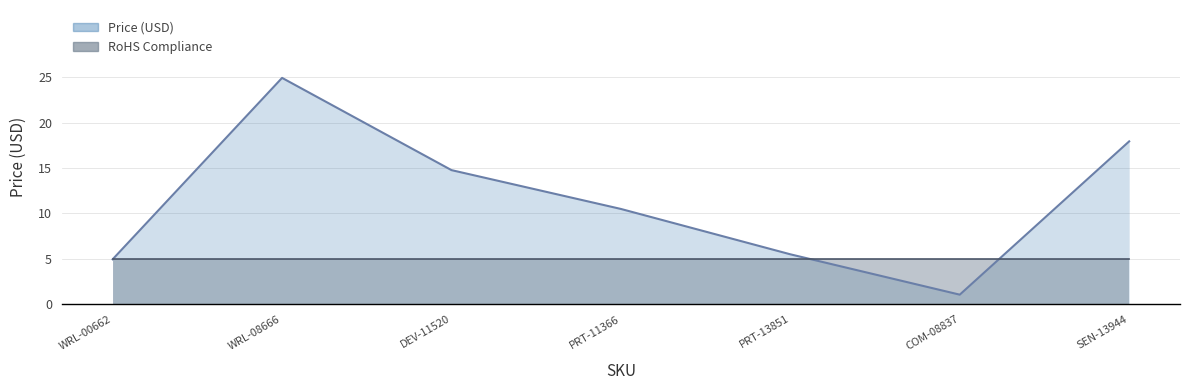

List the labels in order of value, smallest first.

COM-08837, WRL-00662, PRT-13851, PRT-11366, DEV-11520, SEN-13944, WRL-08666